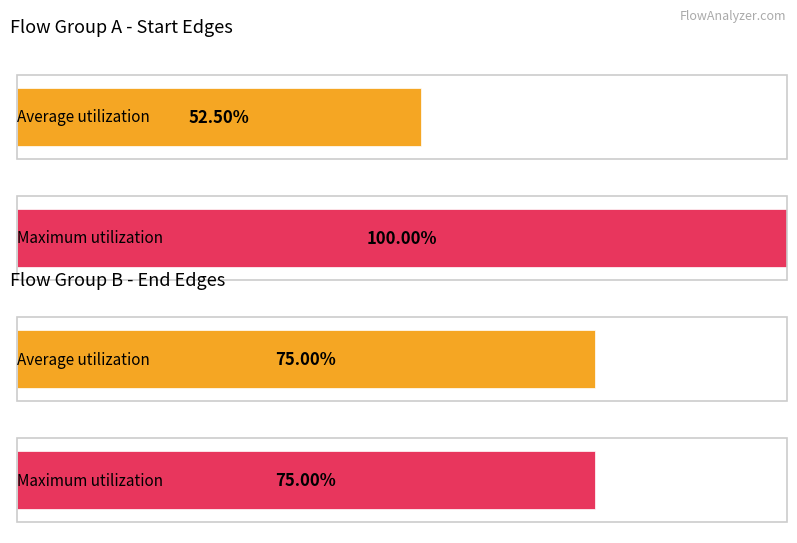

The value at 2 is -1. True or false?

False